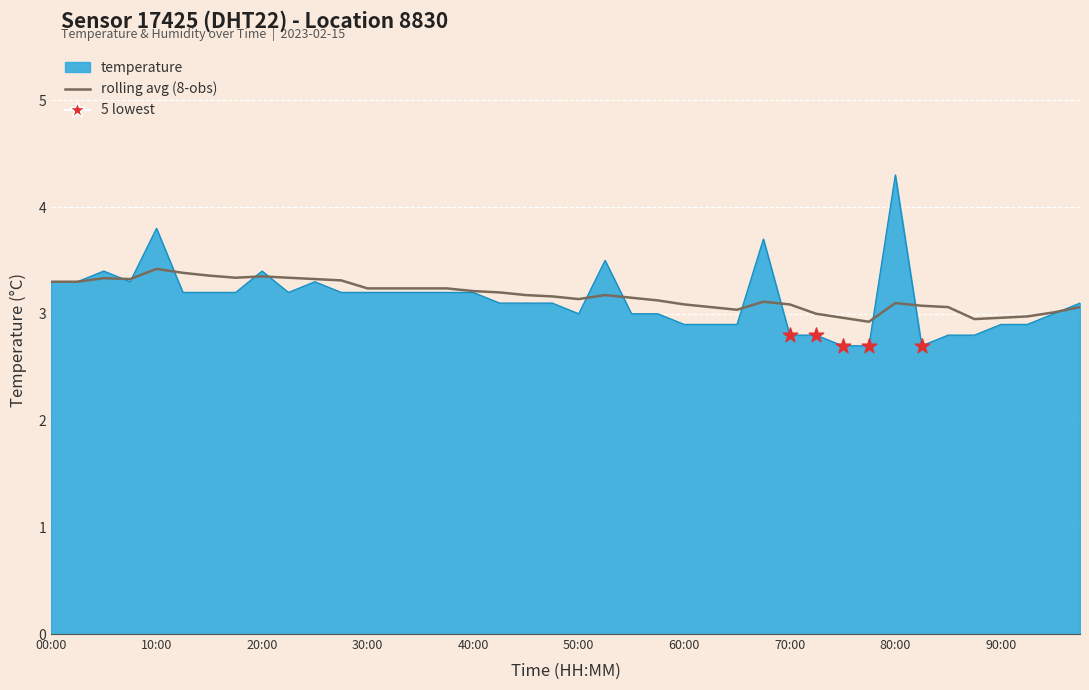

Which series has the widest spread of values?

temperature